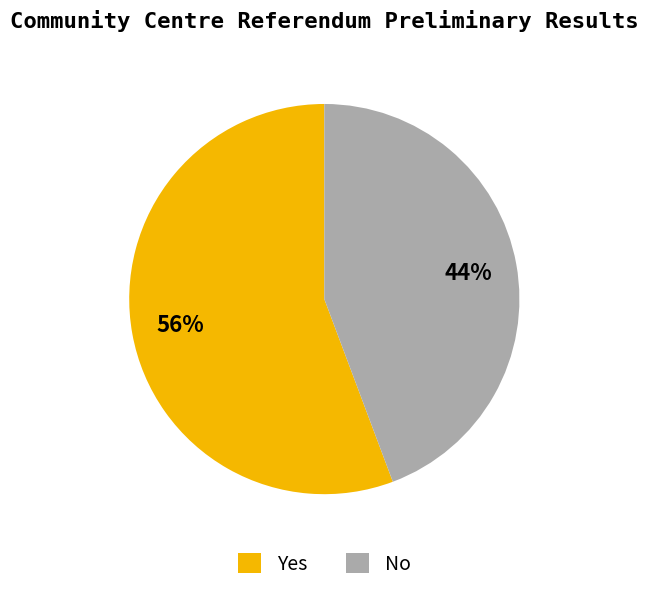

To the nearest percent, what is the combined percentage of No and Yes?

100%